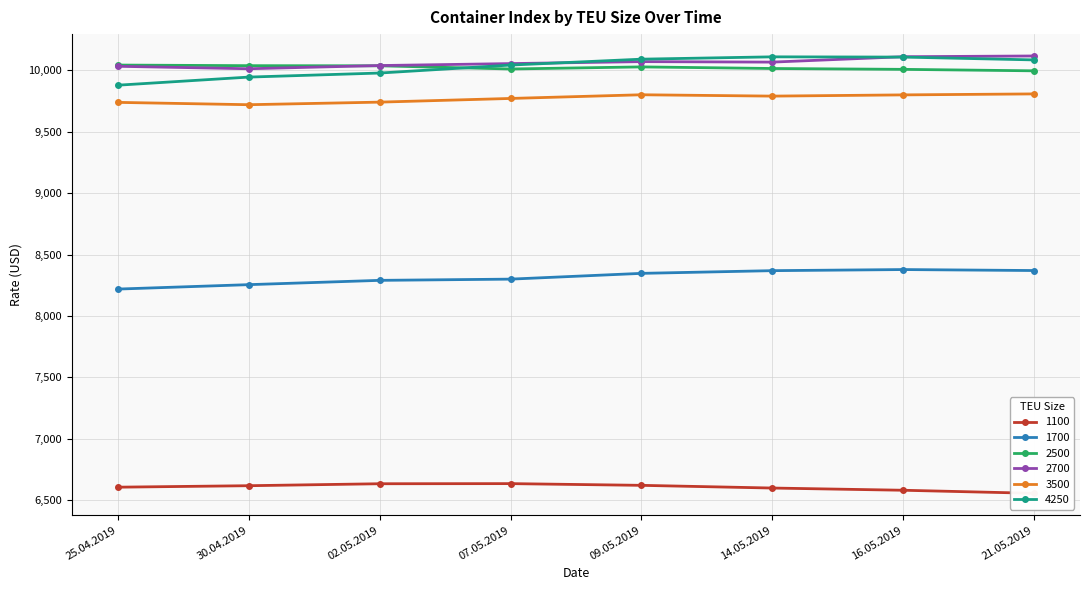

What is the label of the 5th point from the left?

09.05.2019